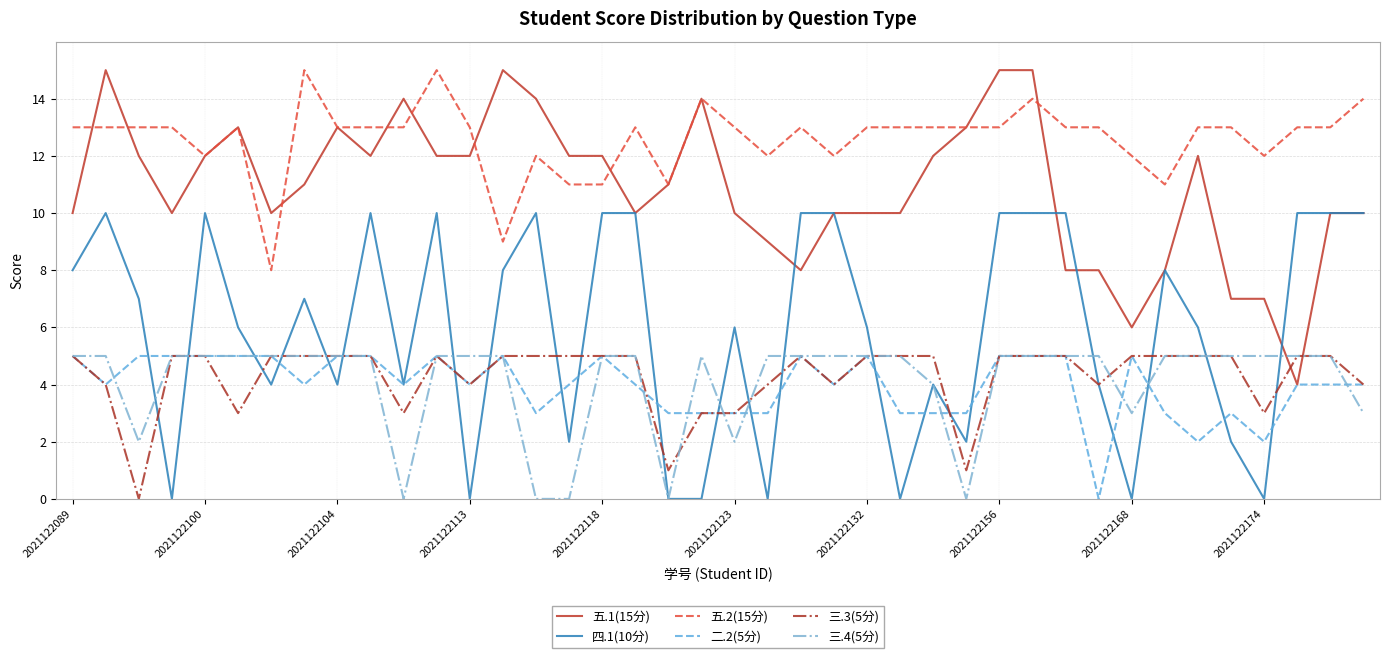

True or false: 三.4(5分) and 五.2(15分) cross at least once.

False